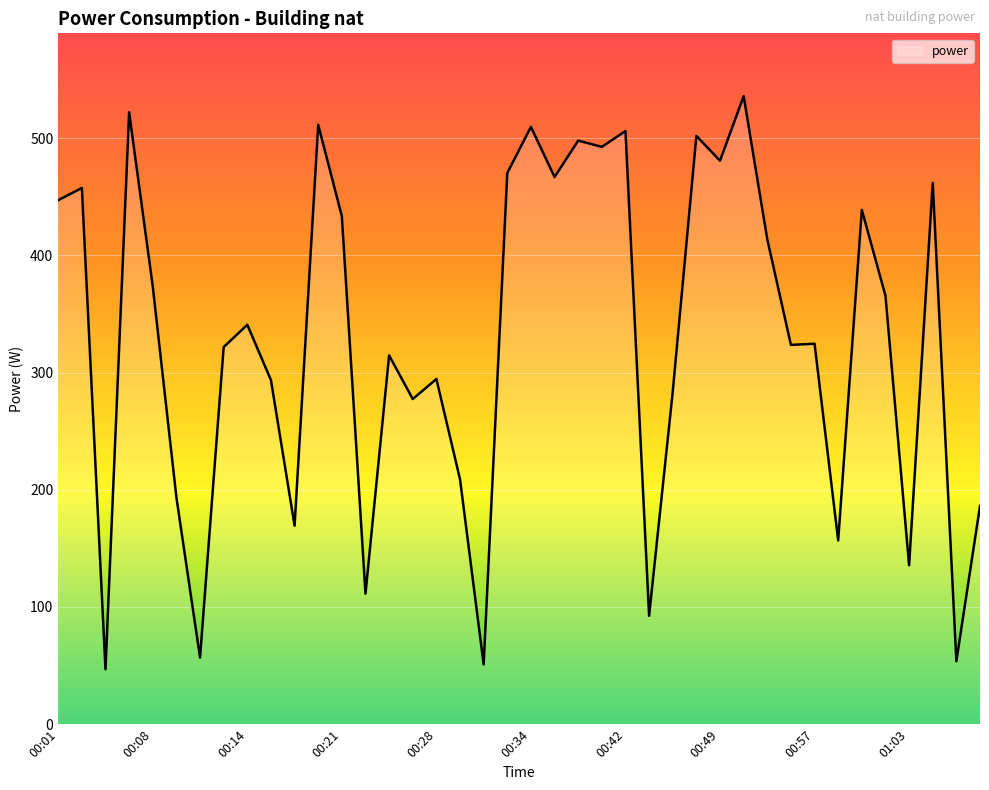

How many values are below 340?

20